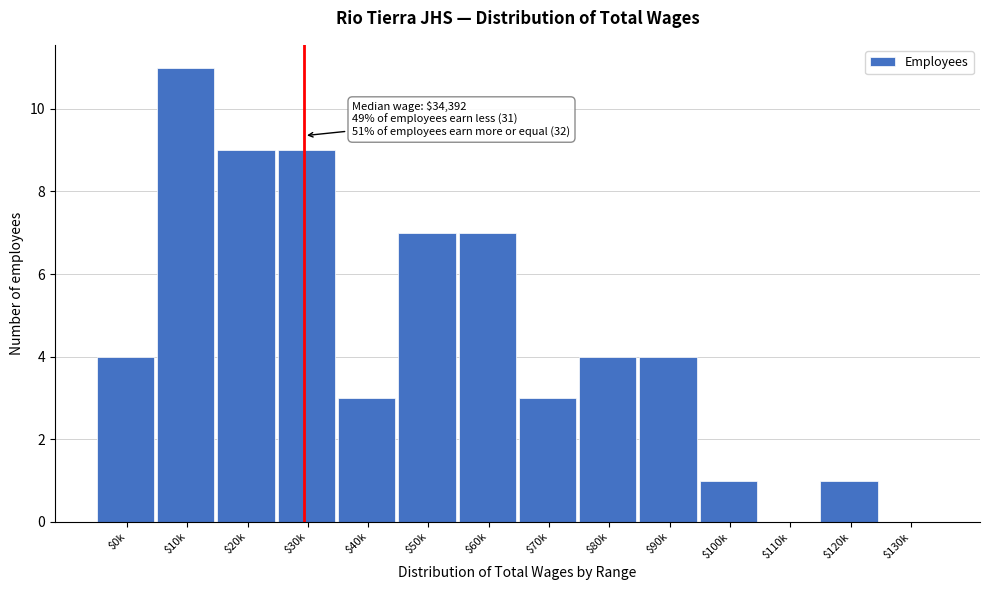

Which category has the highest value across all series?

$10k